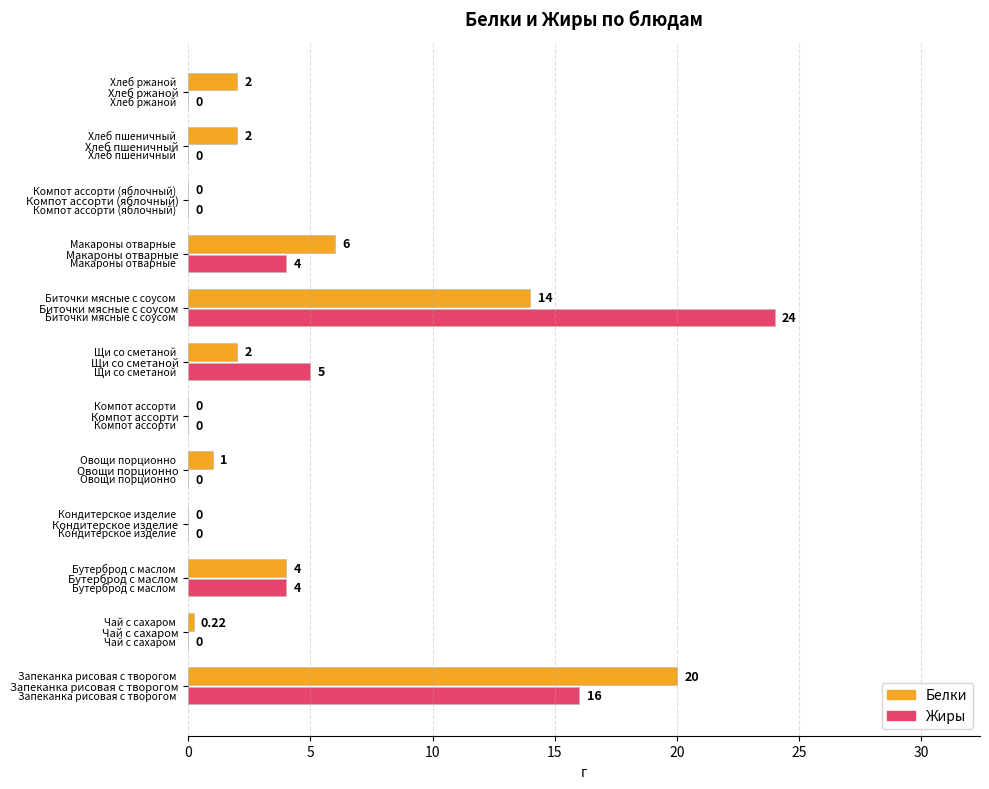

How many values in Белки are above zero?

9